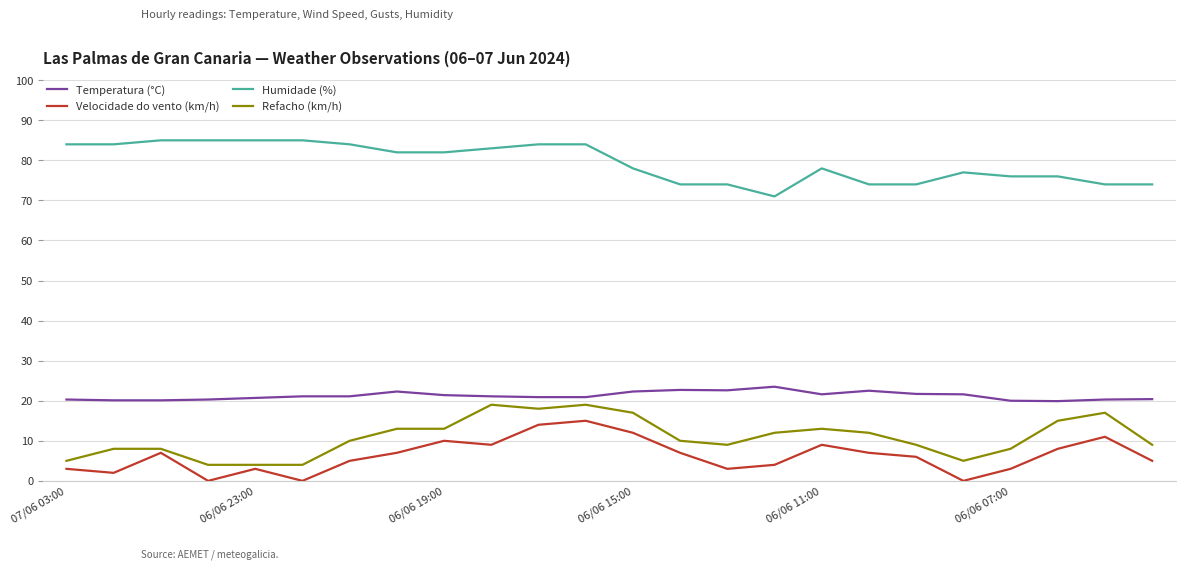

True or false: Velocidade do vento (km/h) and Temperatura (°C) cross at least once.

False